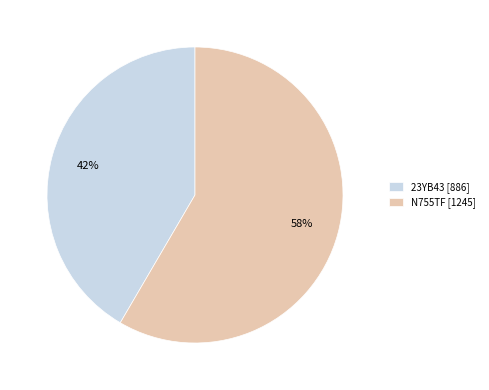

Rank the categories by value from lowest to highest.

23YB43, N755TF